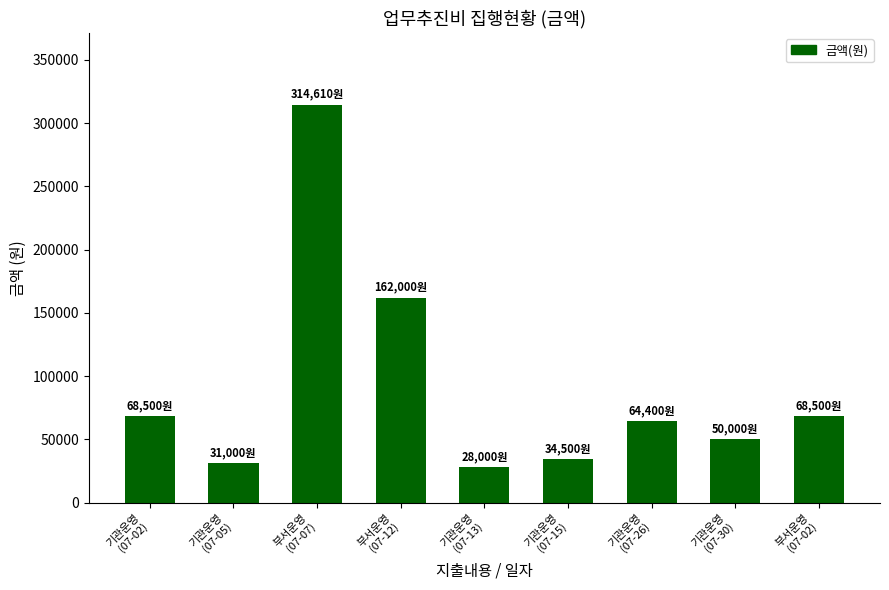

What is the smallest value displayed?

28000